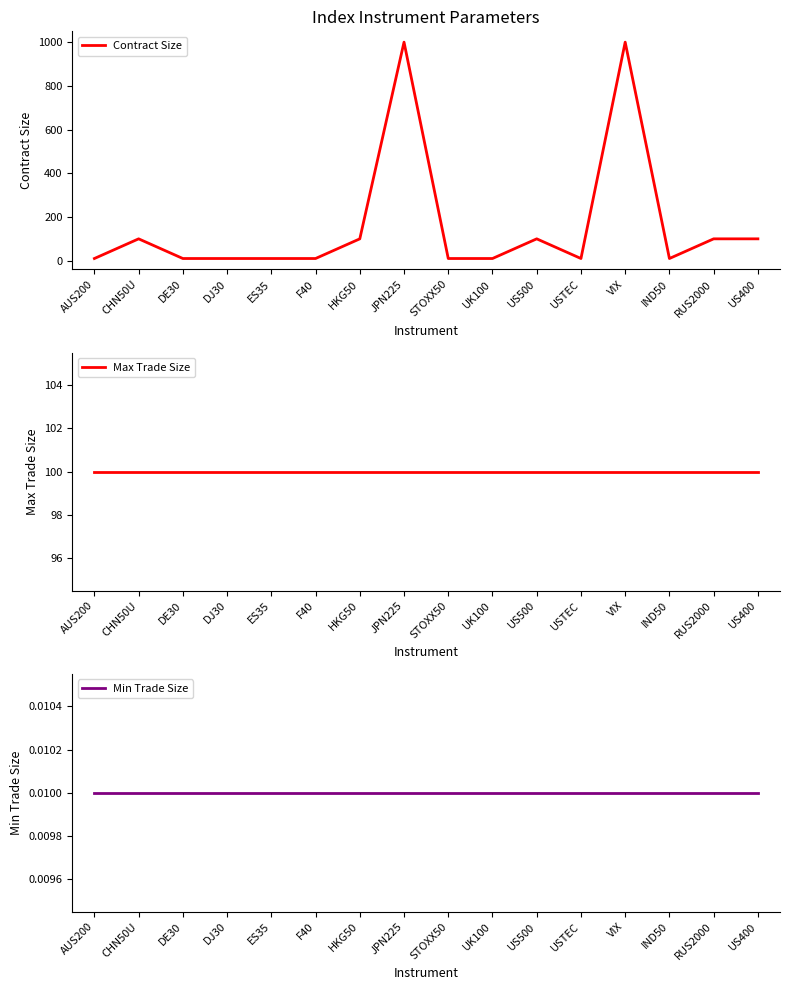

Is the value of Min Trade Size at RUS2000 greater than the value of Contract Size at F40?

No